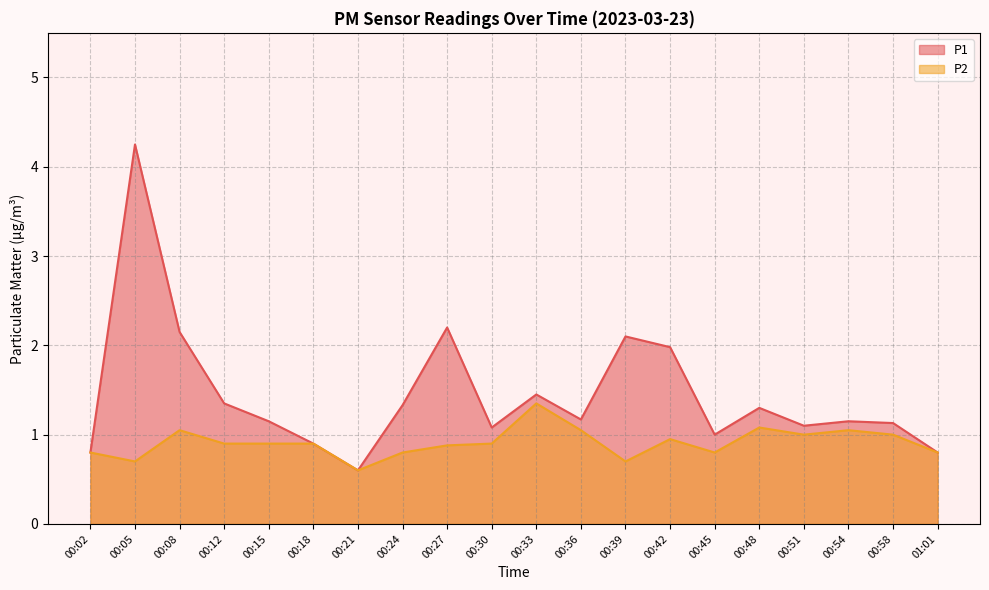

What is the difference between the highest and lowest values at 00:51?

0.1